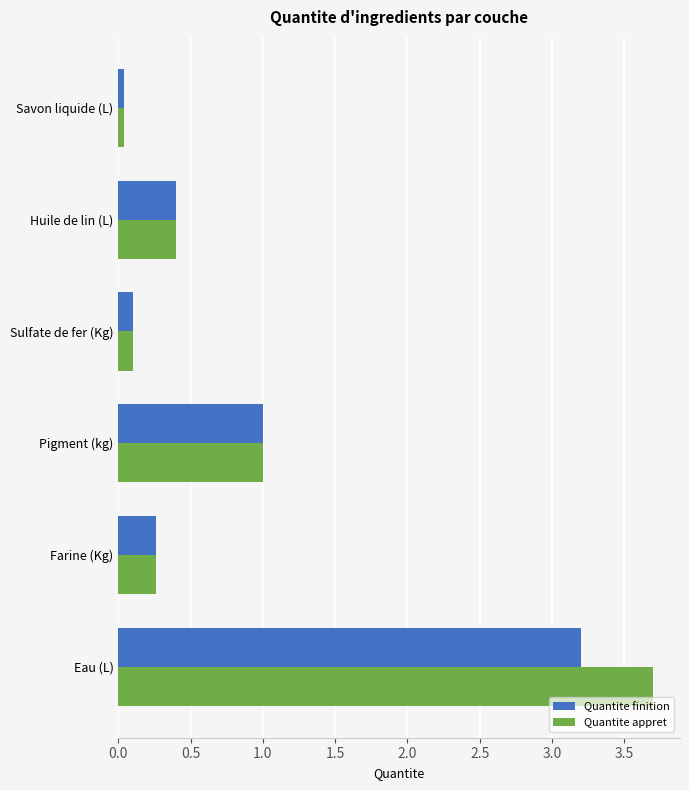

What is the difference between the second highest and second lowest values in the Quantite appret series?

0.9